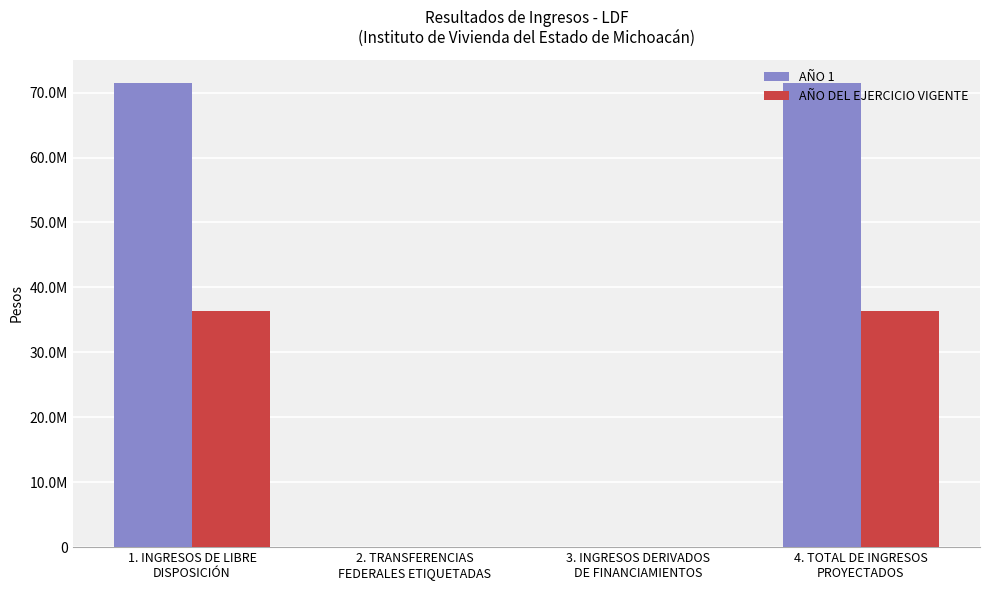

True or false: AÑO 1 has a value of 43631997.6 at 3. INGRESOS DERIVADOS
DE FINANCIAMIENTOS.

False